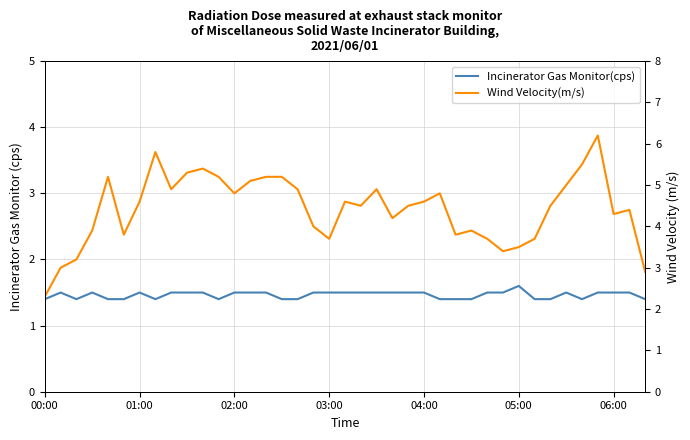

True or false: Wind Velocity(m/s) and Incinerator Gas Monitor(cps) intersect in this chart.

False